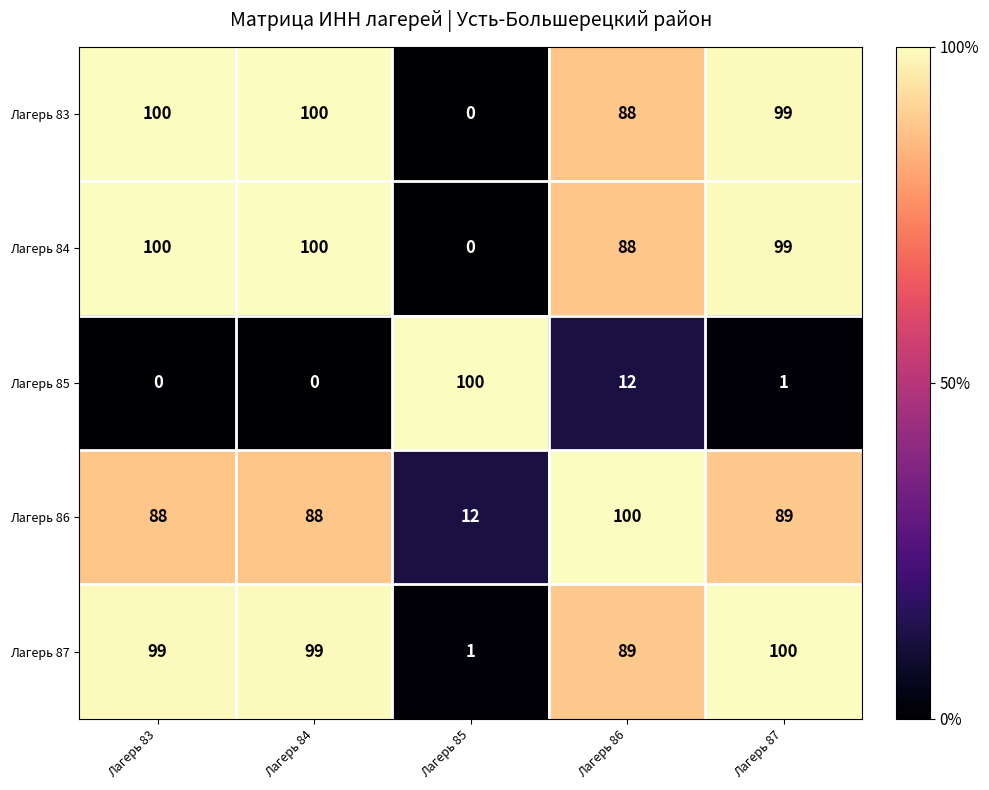

What is the greatest value displayed?

100